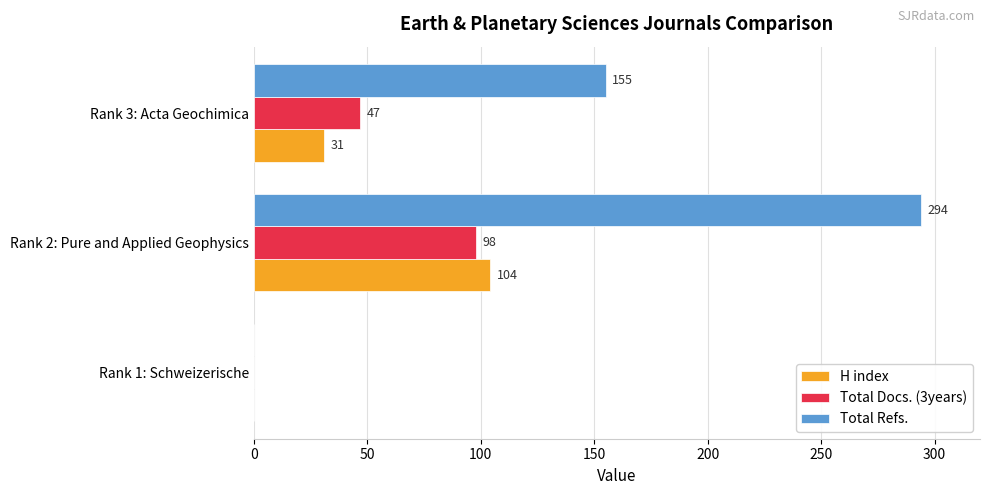

What is the sum of all Total Docs. (3years) values?

145